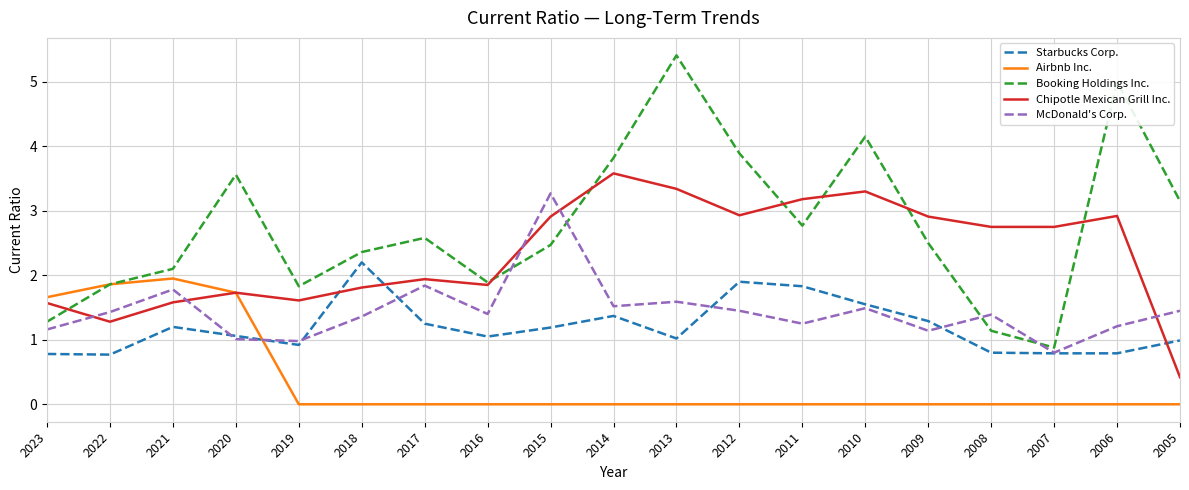

True or false: Chipotle Mexican Grill Inc. has more than 0 interior local peaks.

True